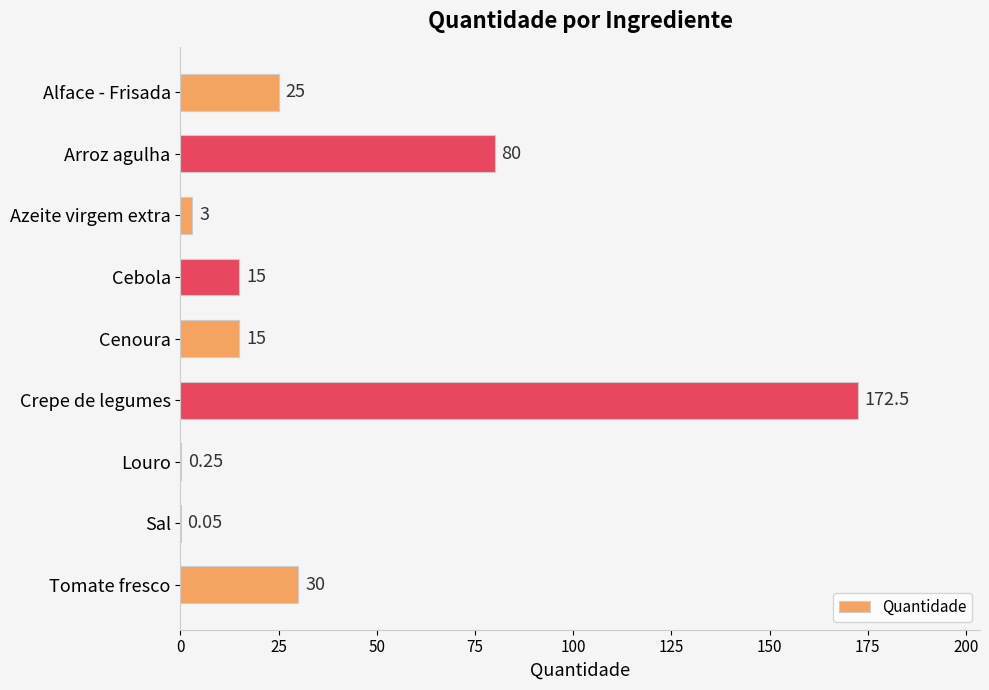

What is the ratio of the value at Arroz agulha to the value at Tomate fresco?

2.7